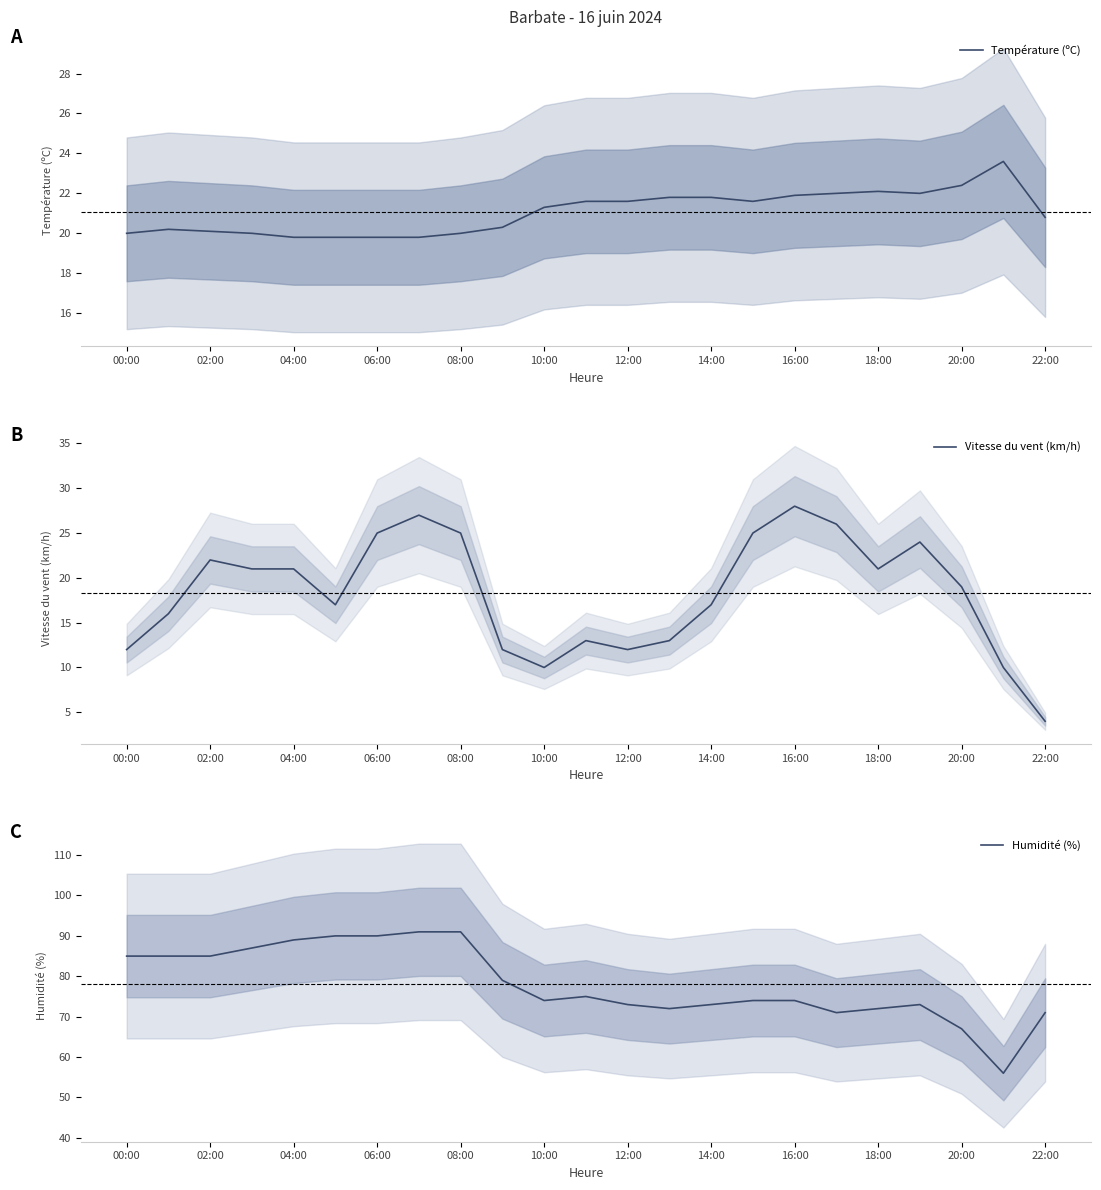

Where does the Température (ºC) series first go above 21?

10:00